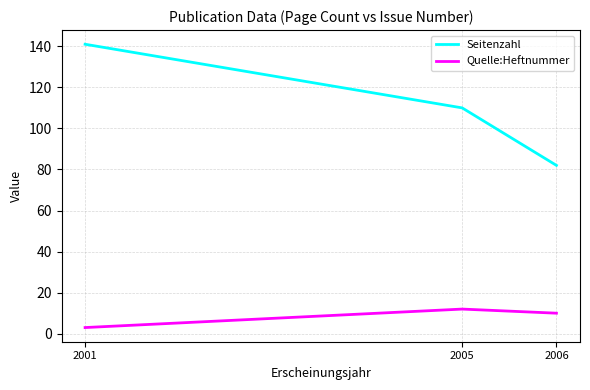

What is the spread (max minus min) of values at 2006?

72